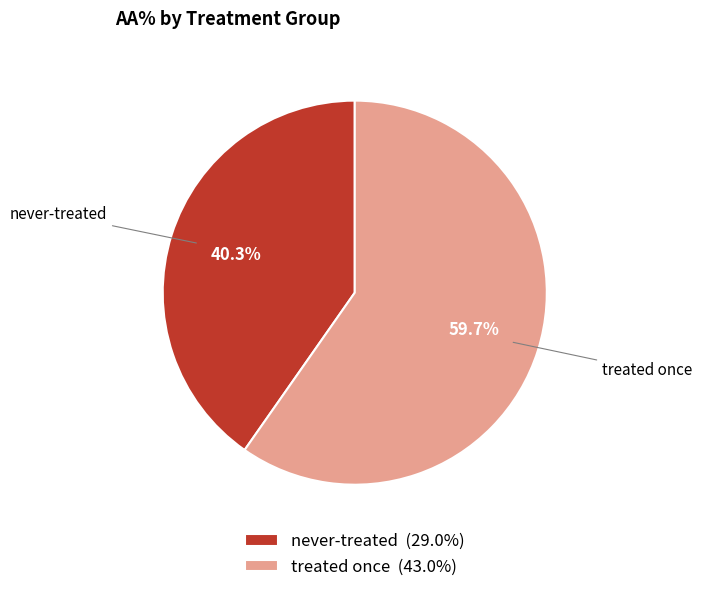

Is there any slice that represents more than half of the pie?

Yes